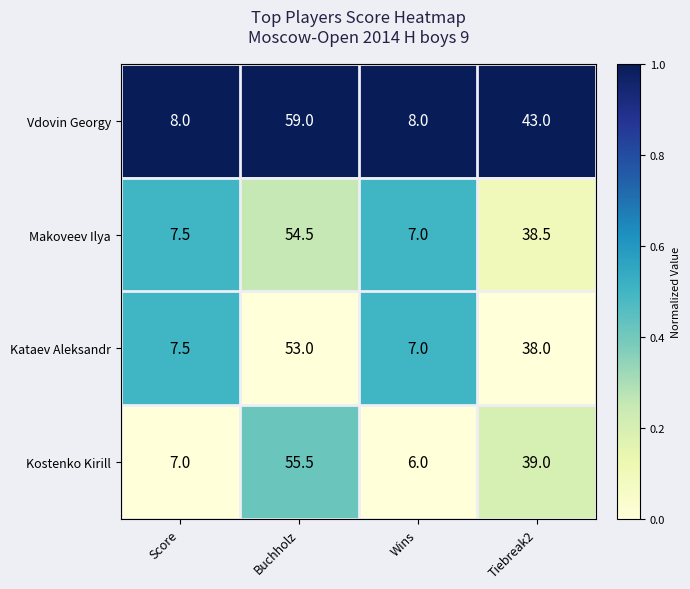

What is the highest value of the Kostenko Kirill series?

55.5